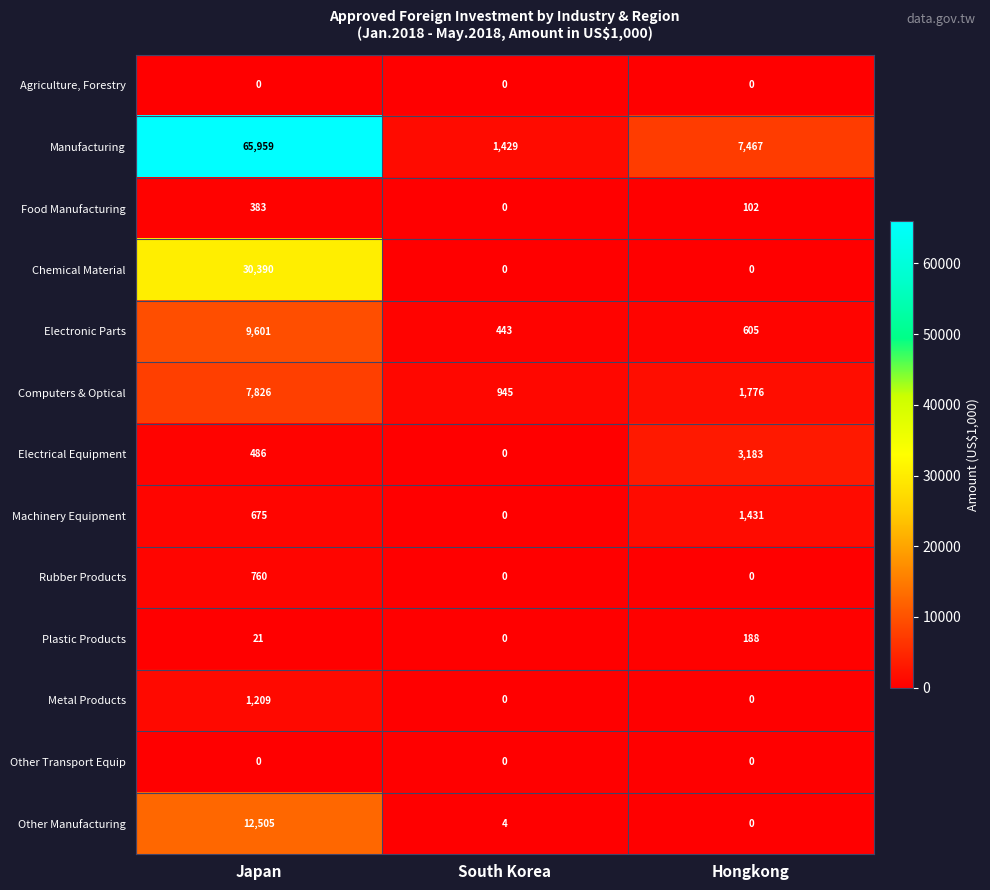

Which series changed the most between Japan and South Korea?

Manufacturing